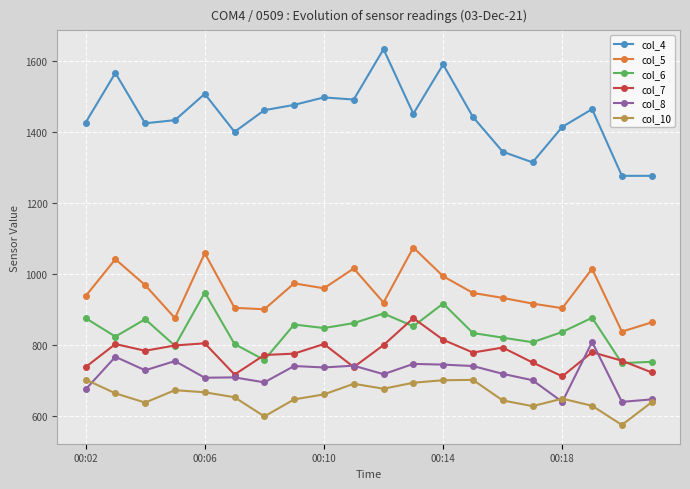

Which series has the widest spread of values?

col_4